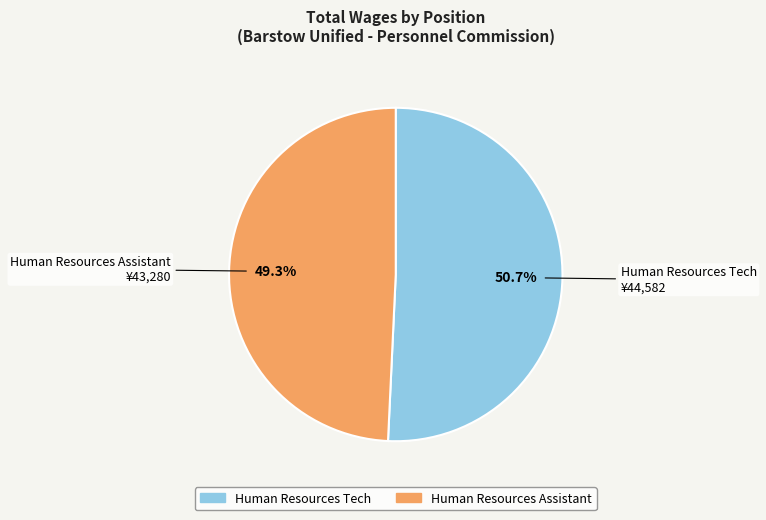

How many segments does this pie chart have?

2